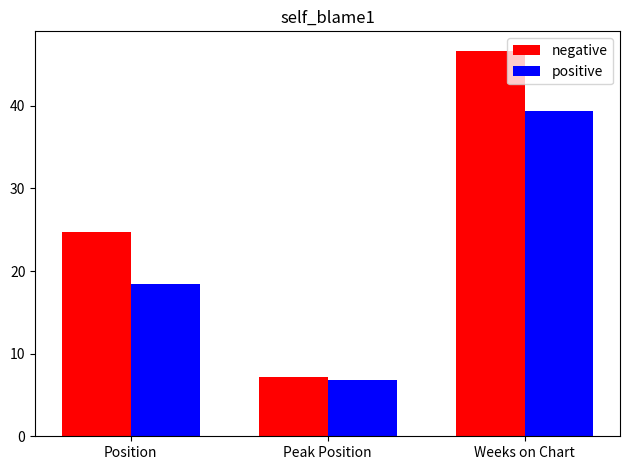

List the series in order of their peak value, lowest first.

positive, negative